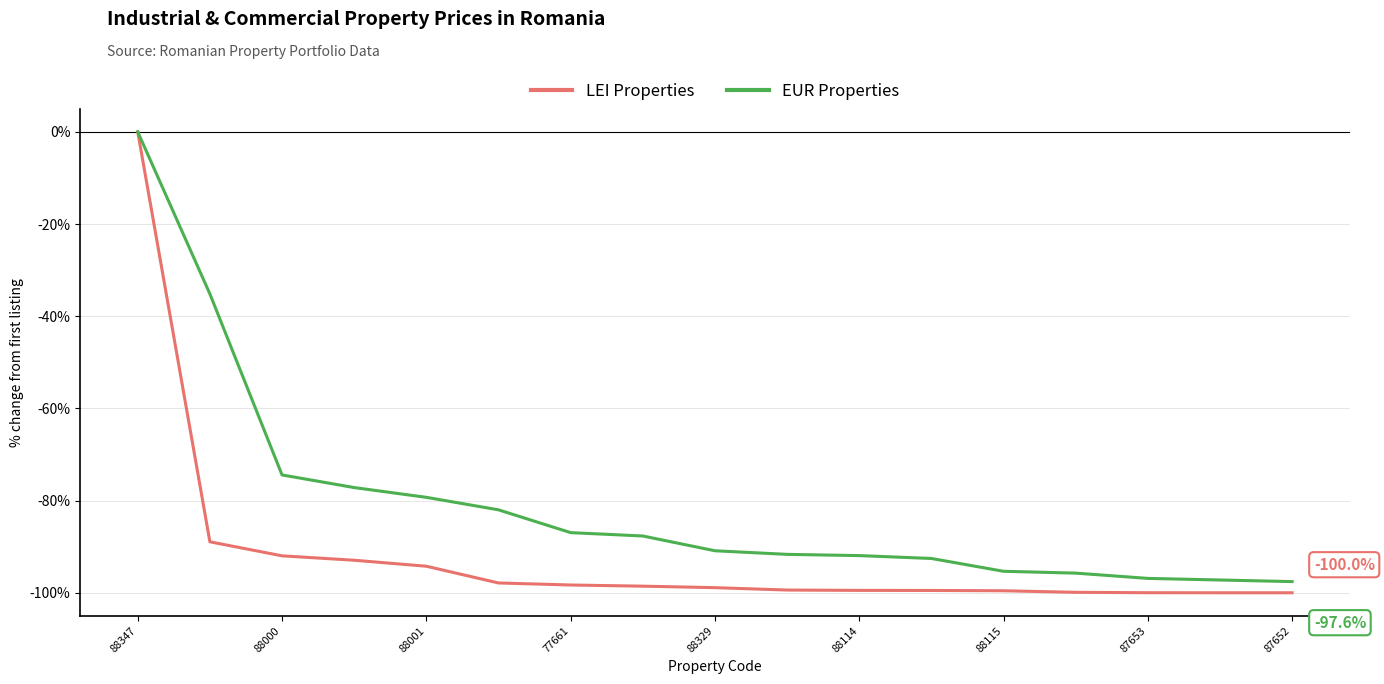

Rank the series by their average value, from lowest to highest.

LEI Properties, EUR Properties